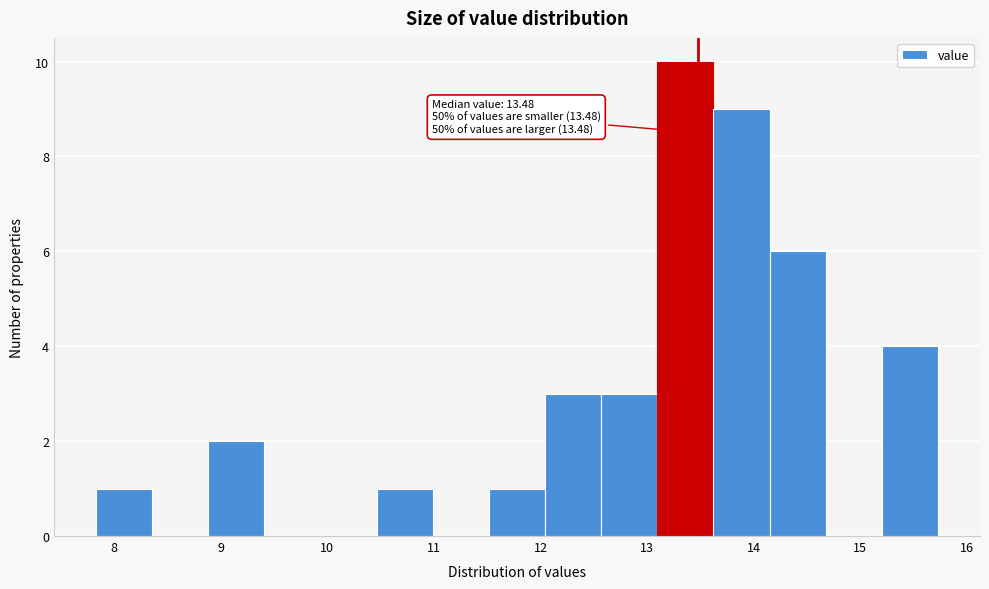

Over which range of the x-axis is the bar tallest?

13.1 to 13.6